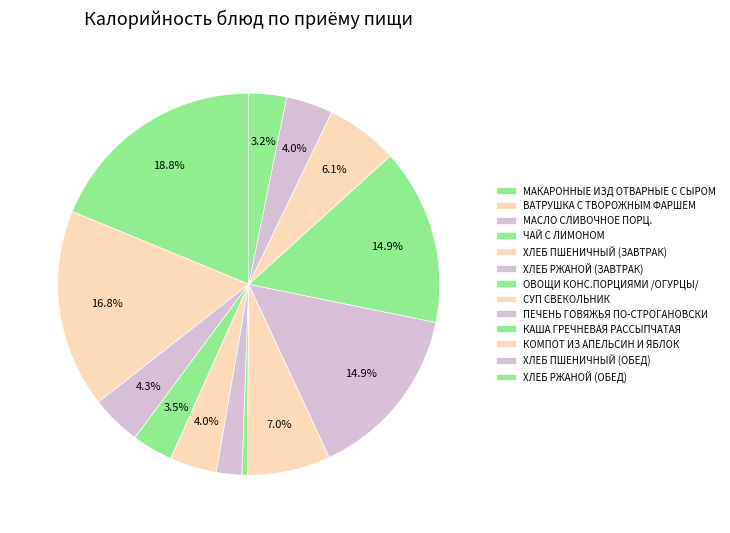

What percentage is the ПЕЧЕНЬ ГОВЯЖЬЯ ПО-СТРОГАНОВСКИ slice, to the nearest percent?

15%